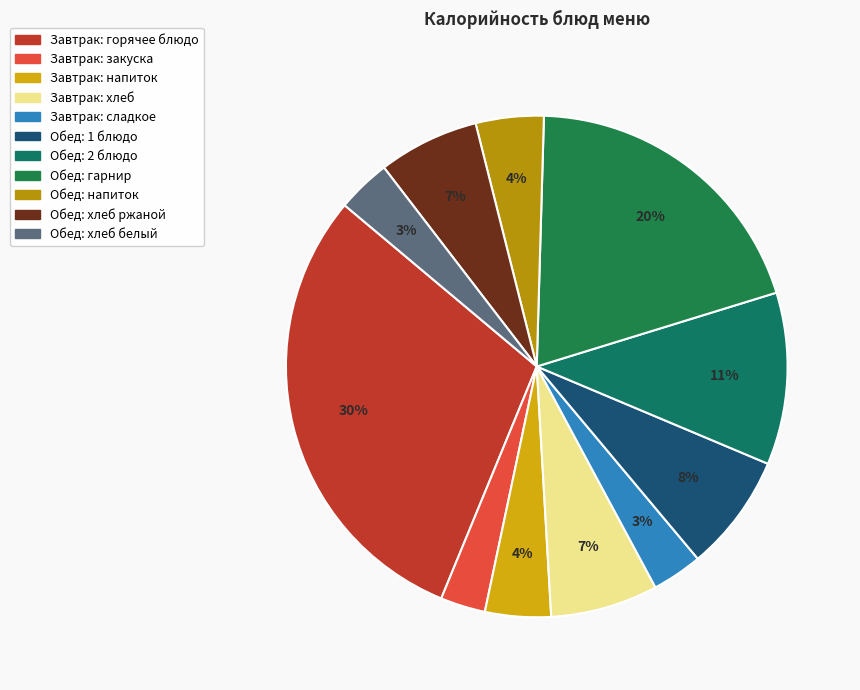

How many segments does this pie chart have?

11